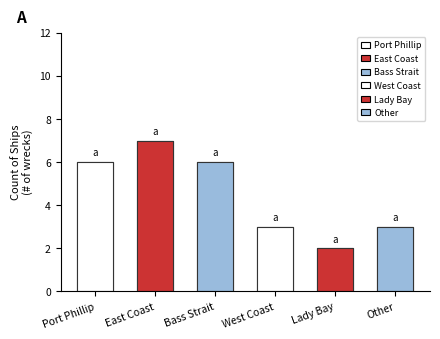

List the labels in order of value, largest first.

East Coast, Port Phillip, Bass Strait, West Coast, Other, Lady Bay